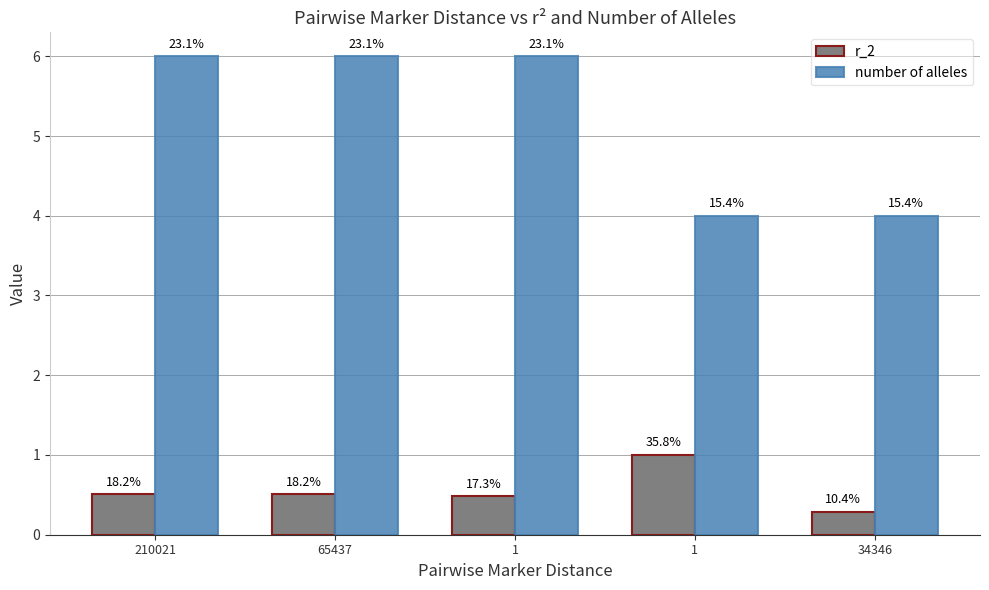

What are all the series names shown in the legend?

r_2, number of alleles